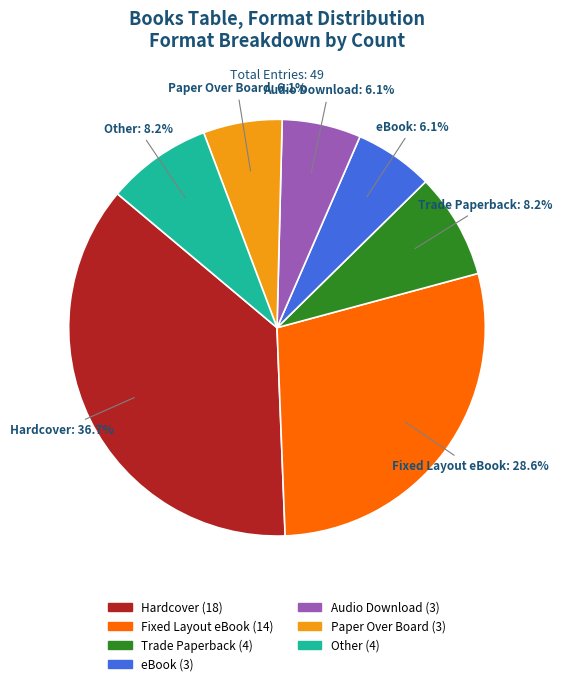

Is there a majority slice in this chart?

No